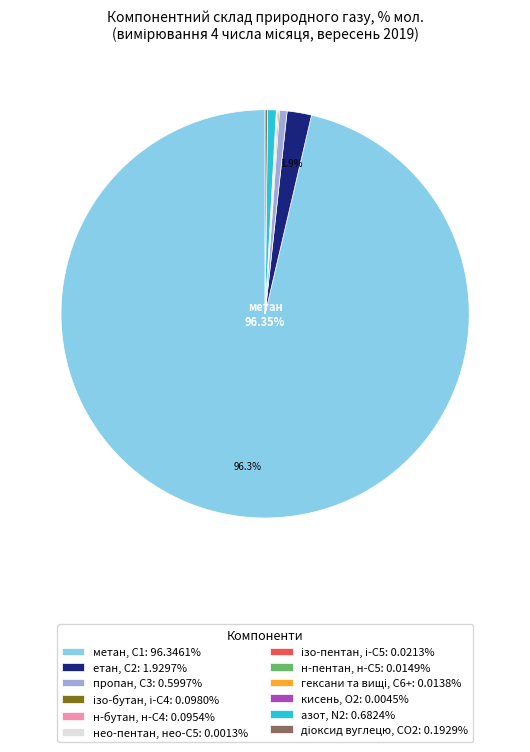

To the nearest percent, what percentage of the pie is метан, С1?

96%